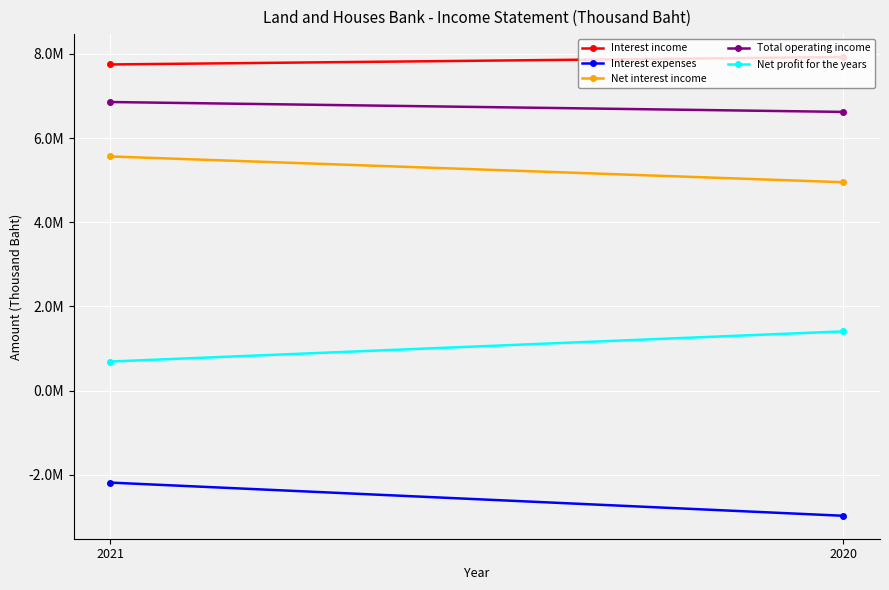

Reading left to right, list all the values displayed in this chart.

Interest income: 2021=7751138	2020=7927193
Interest expenses: 2021=-2186531	2020=-2975216
Net interest income: 2021=5564607	2020=4951977
Total operating income: 2021=6858262	2020=6623393
Net profit for the years: 2021=690838	2020=1407593